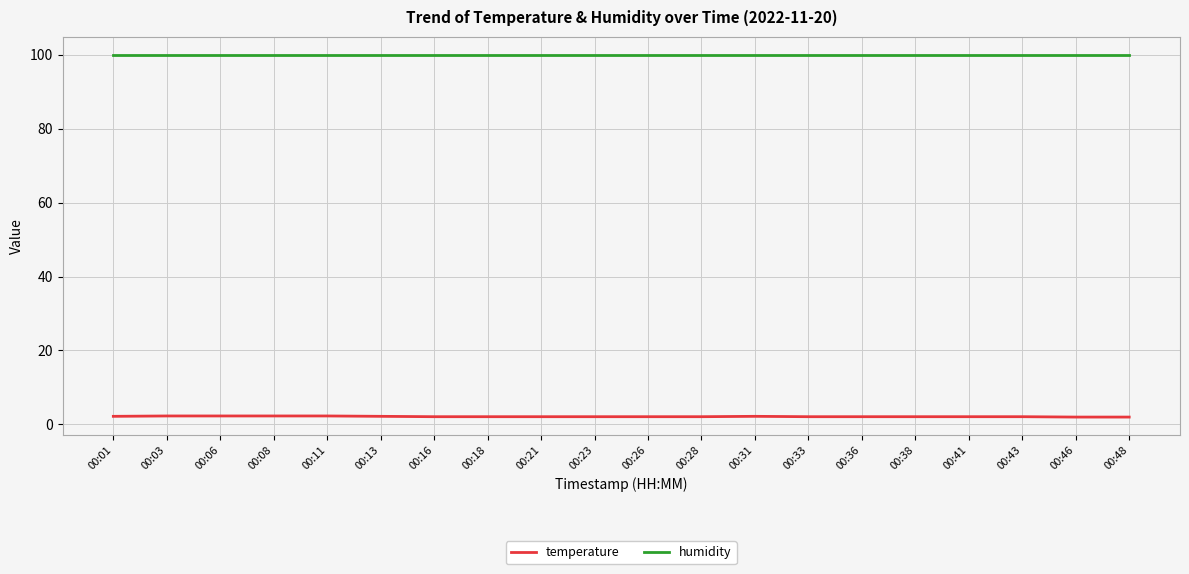

What are all the series names shown in the legend?

temperature, humidity